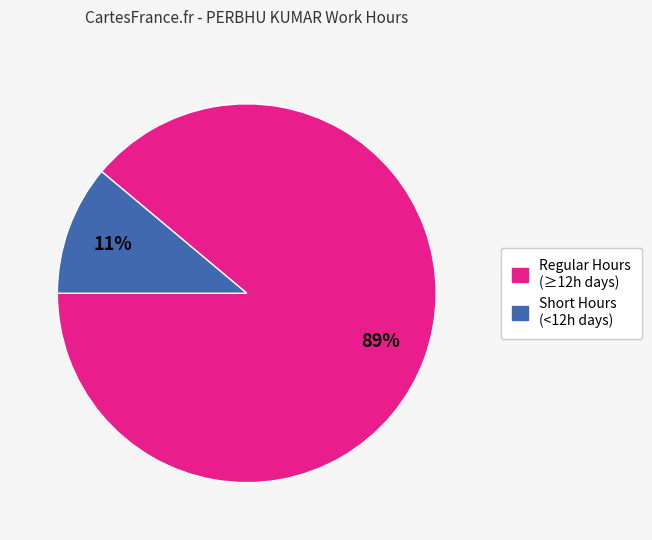

Does any single category account for the majority?

Yes